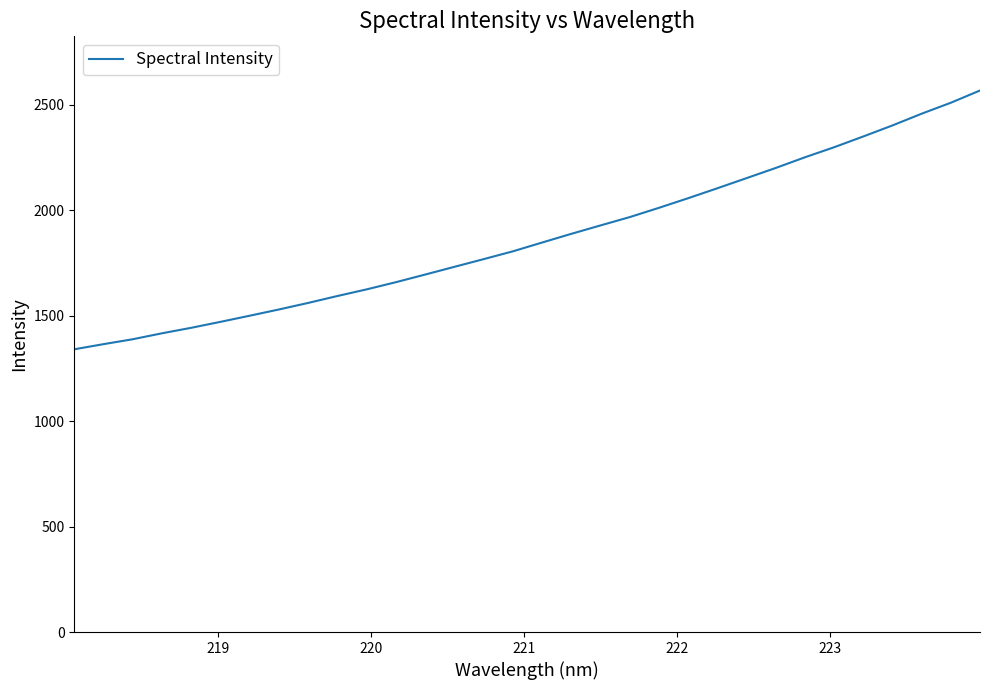

What is the maximum value shown in the chart?

2567.0